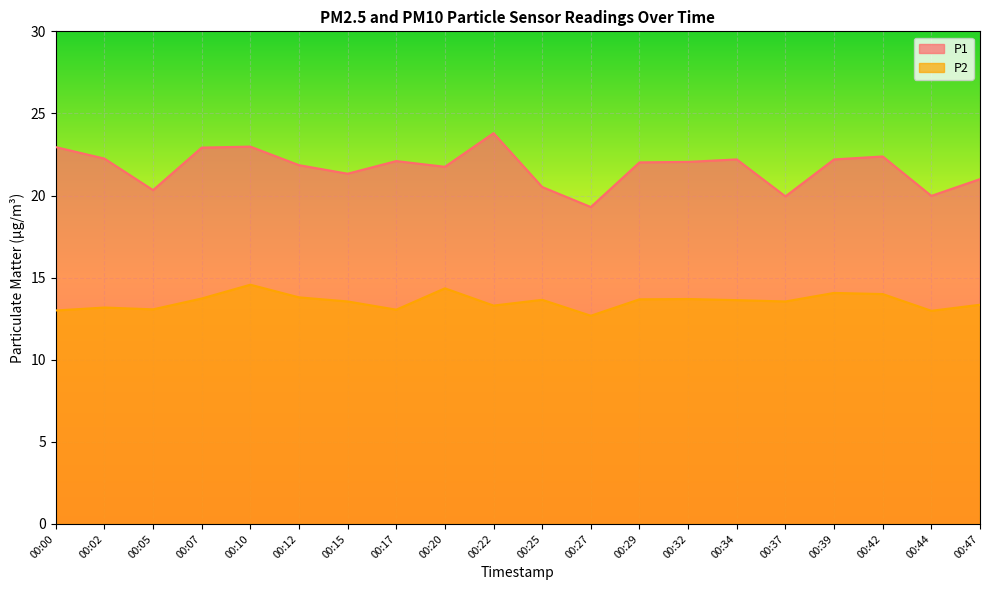

What is the average value of the P2 series?

13.5